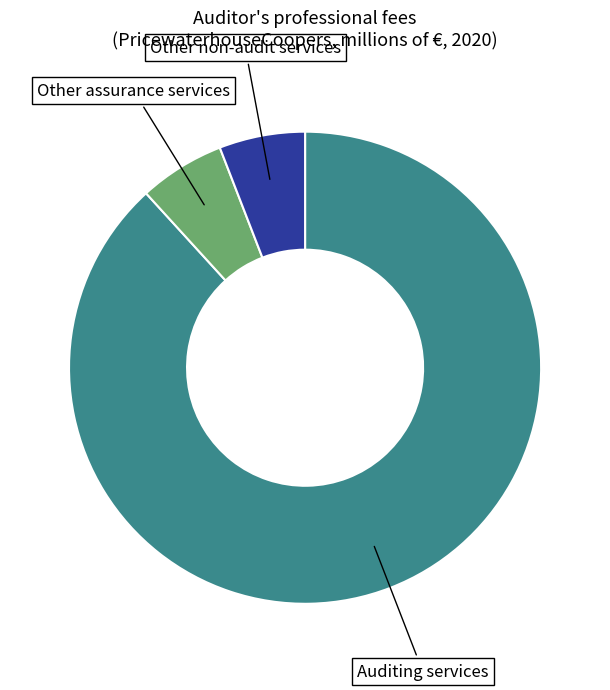

What is the majority slice?

Auditing services